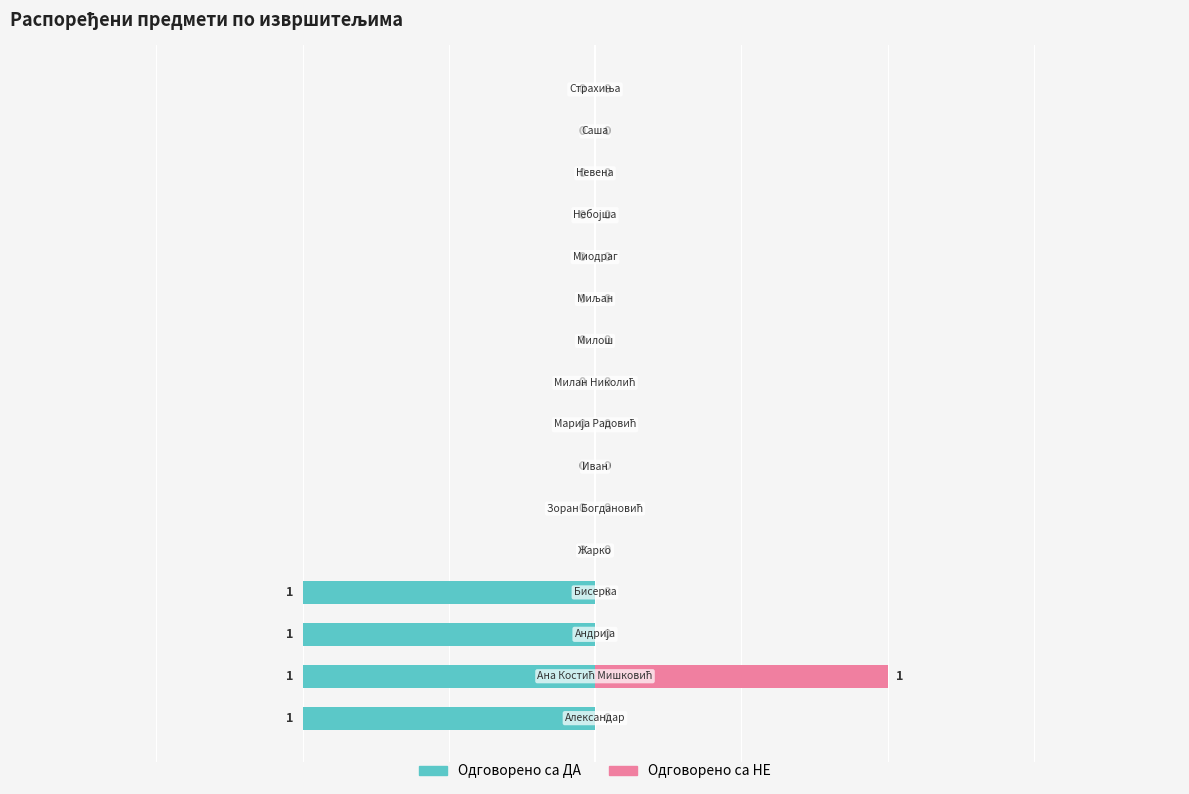

How many series are shown in this chart?

2